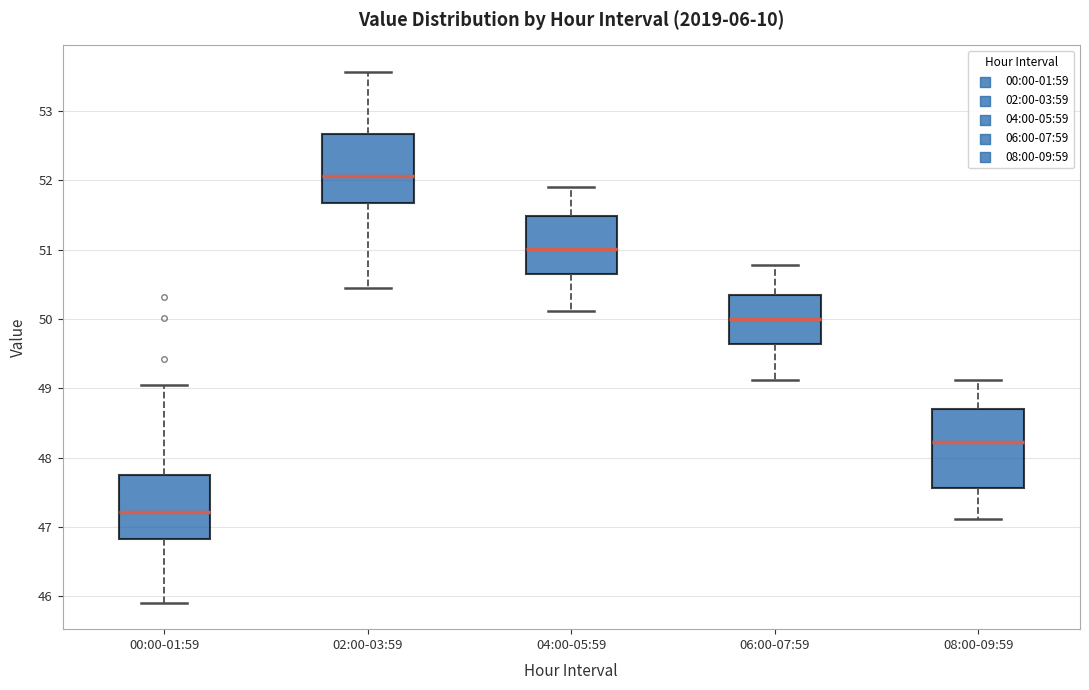

Which box is the tallest, from its lower edge to its upper edge?

08:00-09:59